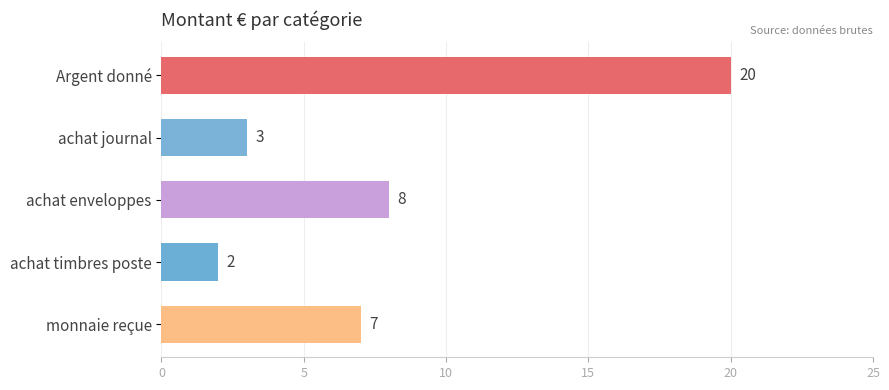

How many bars are there in total?

5